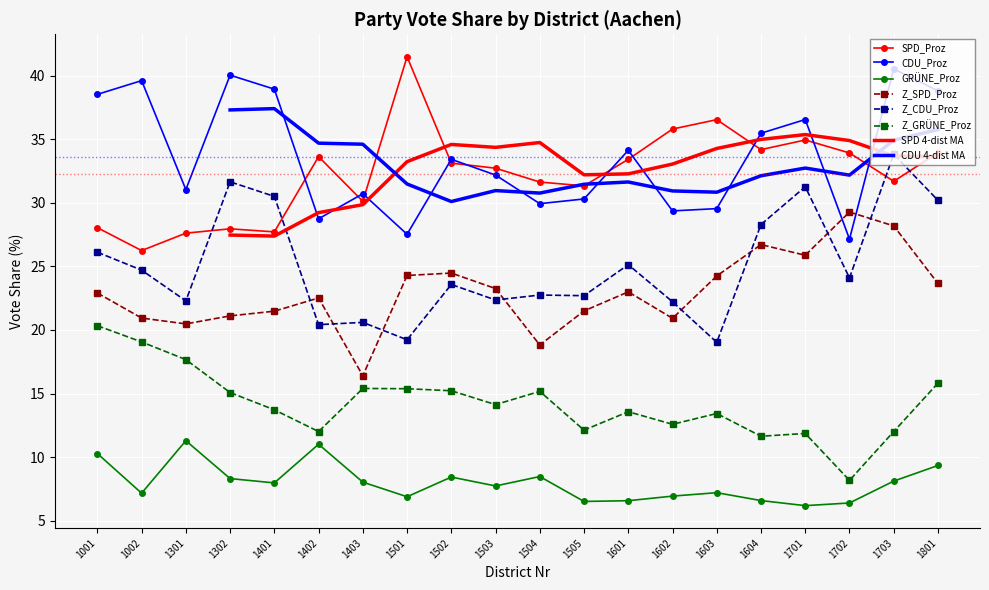

Is this an area chart (filled region under the line)?

No